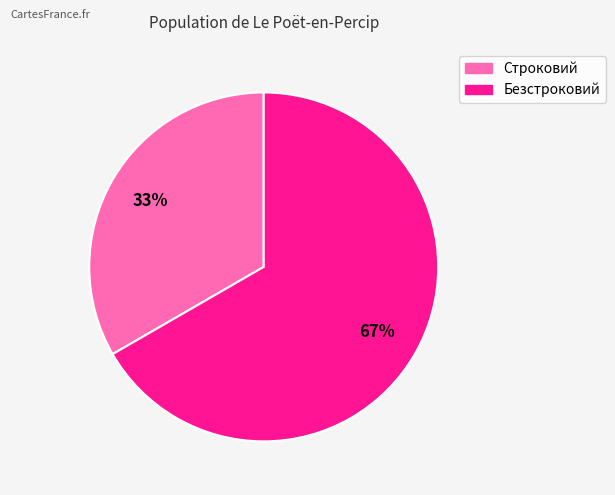

Approximately how many times larger is the value at Безстроковий compared to Строковий?

2.0